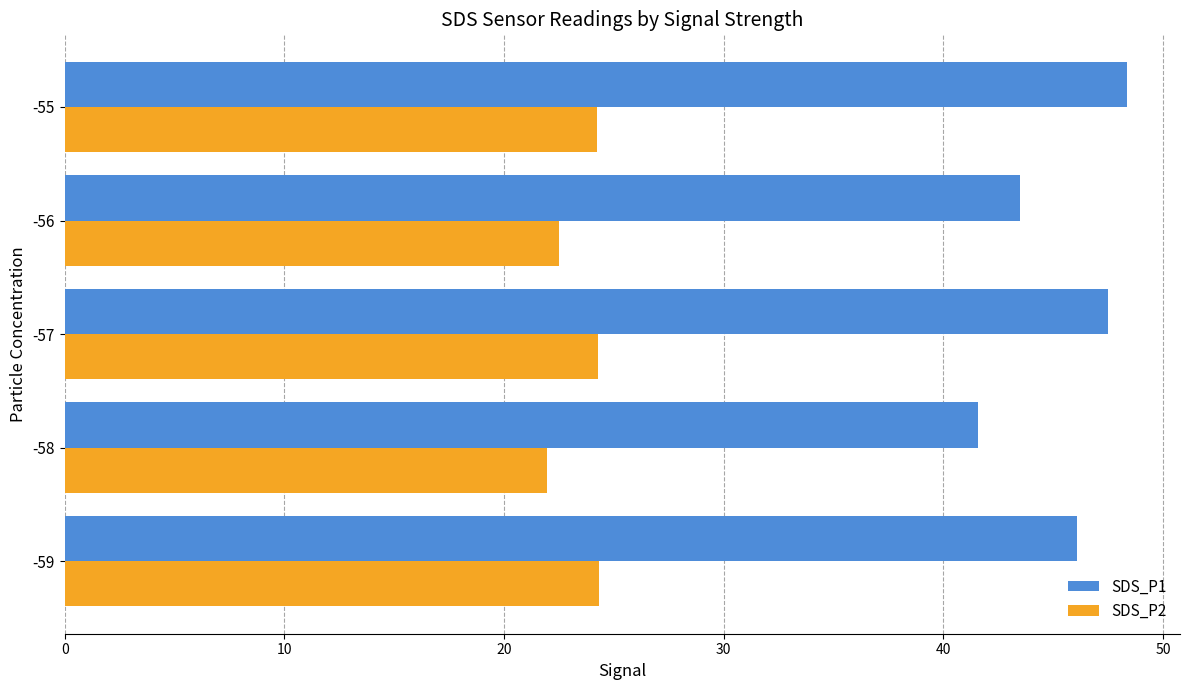

What is the average value of the SDS_P1 series?

45.4